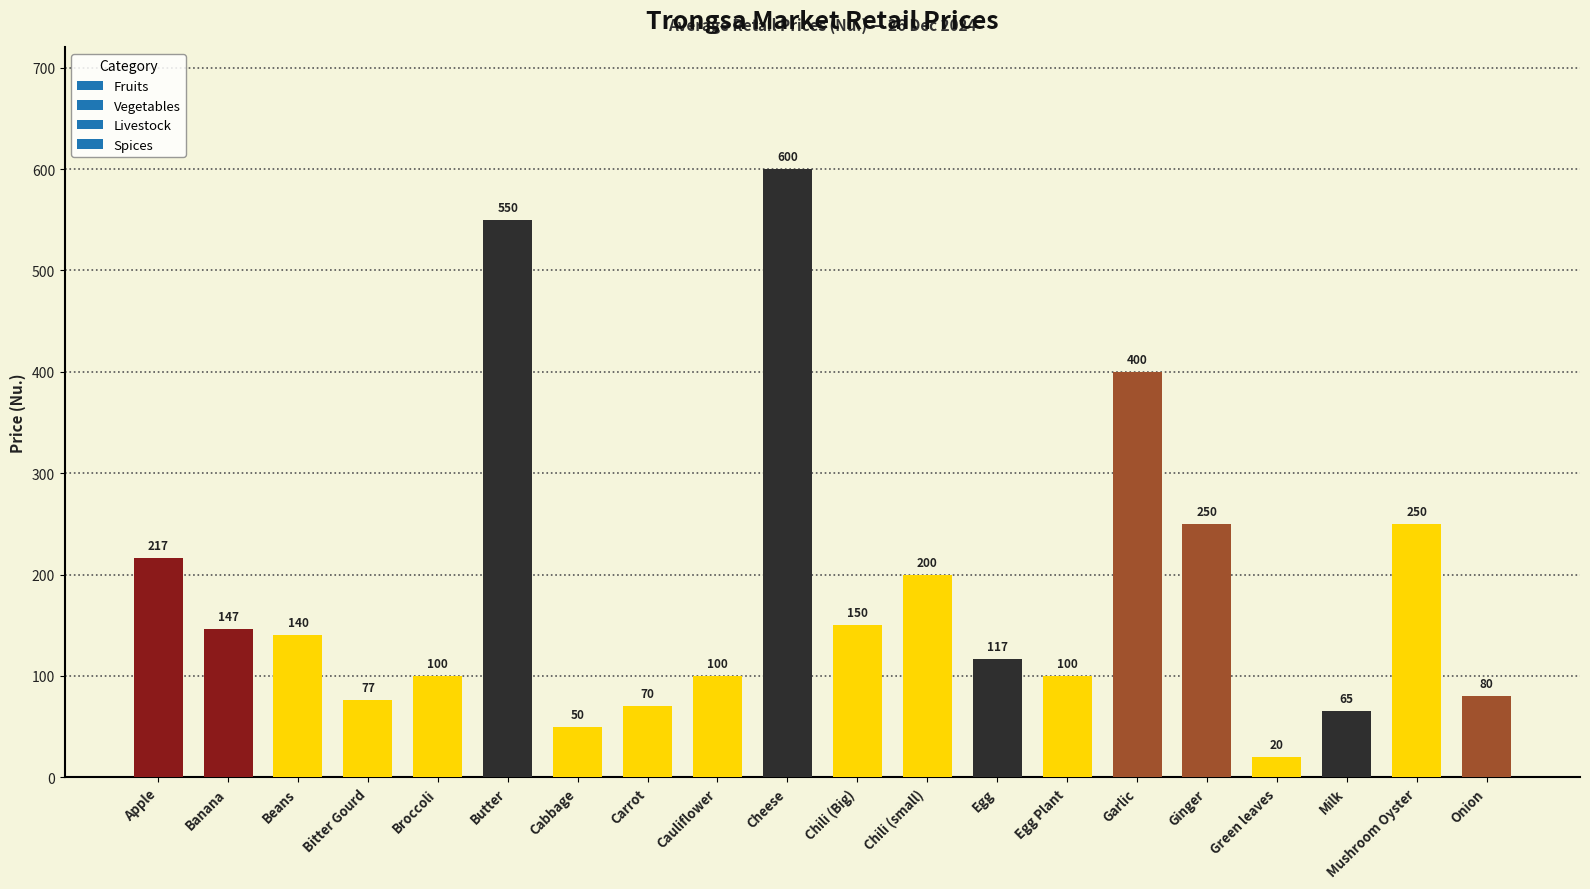

What is the difference between the second highest and minimum values?

530.0